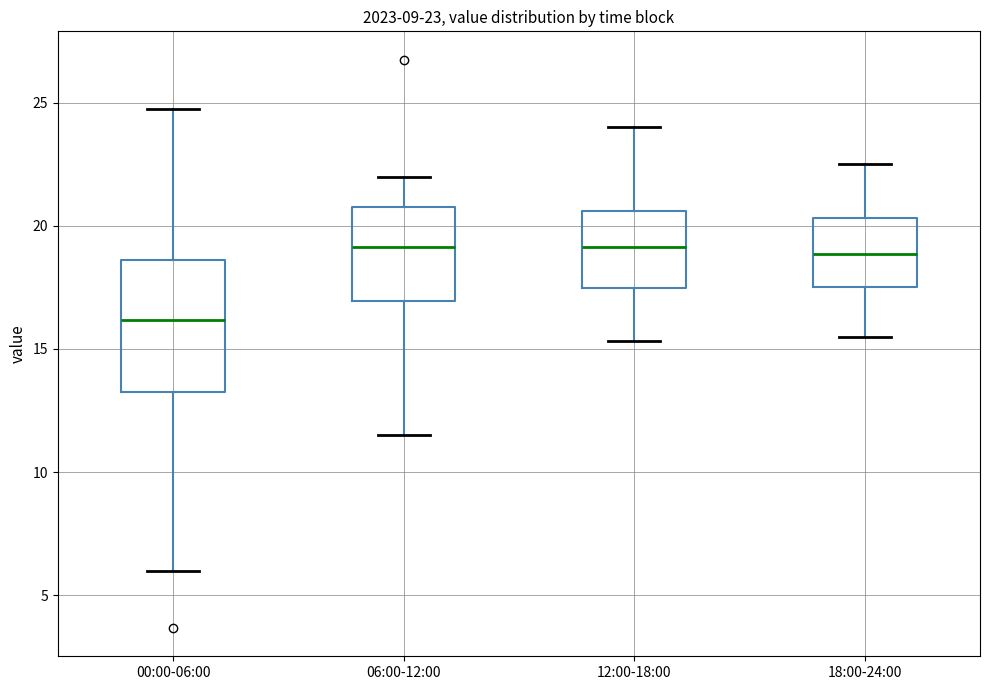

Comparing the boxes themselves (not the whiskers), which one is the tallest?

00:00-06:00